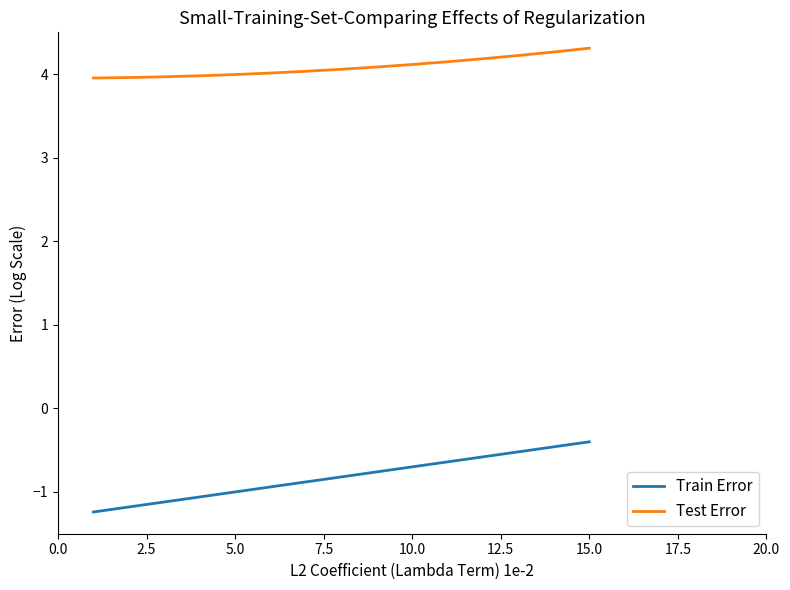

Reading left to right, transcribe all the data shown in this chart.

Train Error: -1.2	-1.2	-1.1	-1.1	-1.0	-0.9	-0.9	-0.8	-0.8	-0.7	-0.6	-0.6	-0.5	-0.5	-0.4
Test Error: 4.0	4.0	4.0	4.0	4.0	4.0	4.0	4.1	4.1	4.1	4.1	4.2	4.2	4.3	4.3